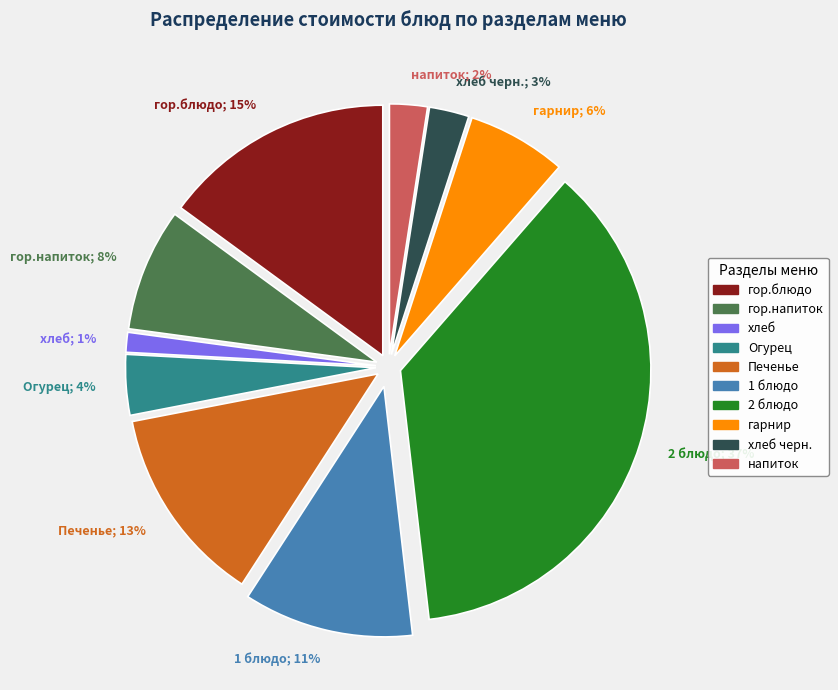

What is the largest slice in the pie chart?

2 блюдо; 37%